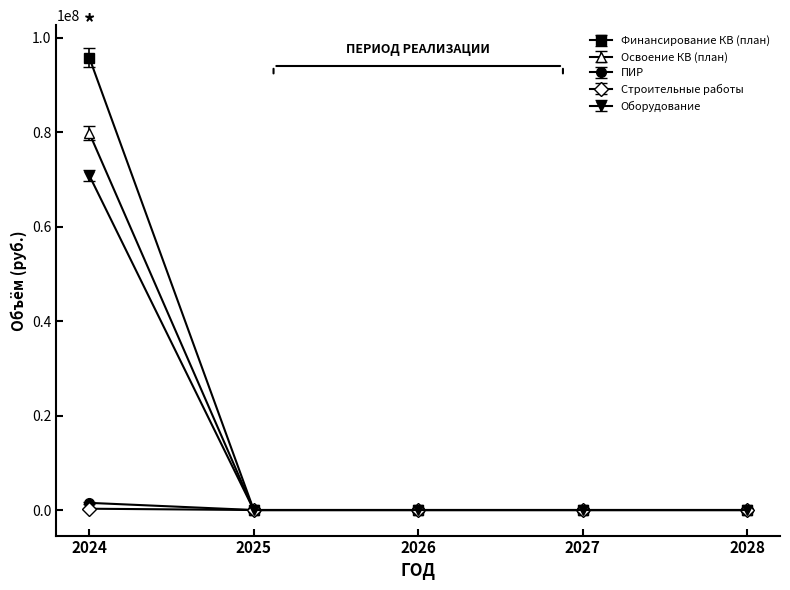

True or false: Оборудование has more than 1 interior local peaks.

False